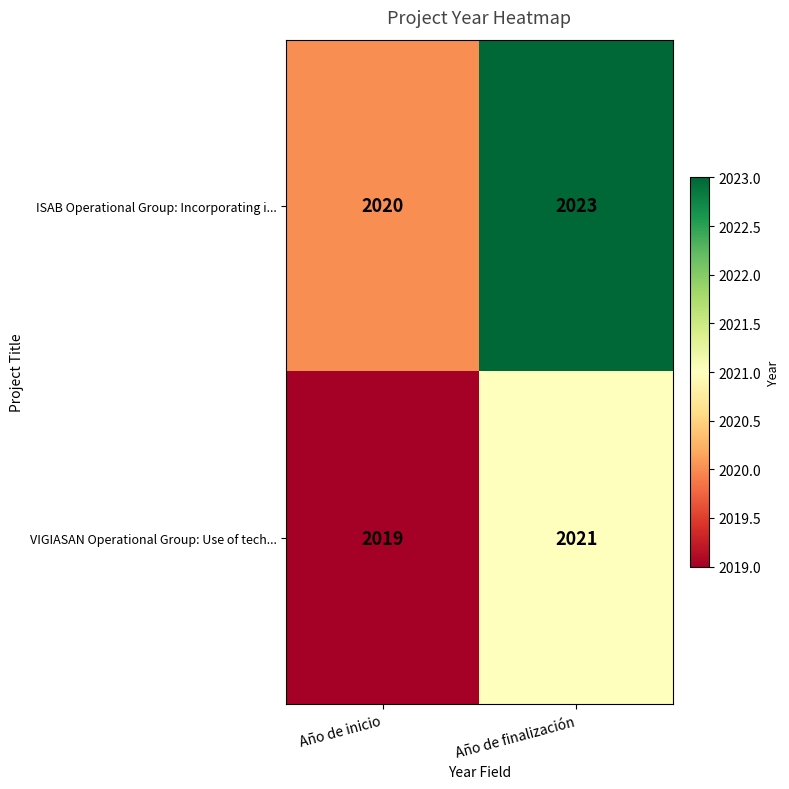

What is the sum of all VIGIASAN Operational Group: Use of tech... values?

4040